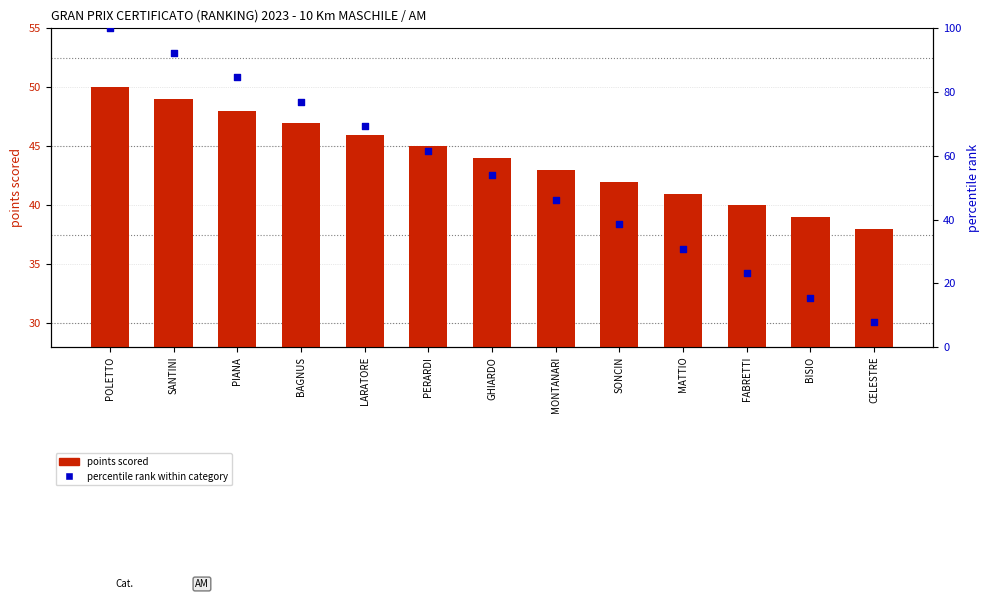

At how many categories does at least one series exceed 98?

1